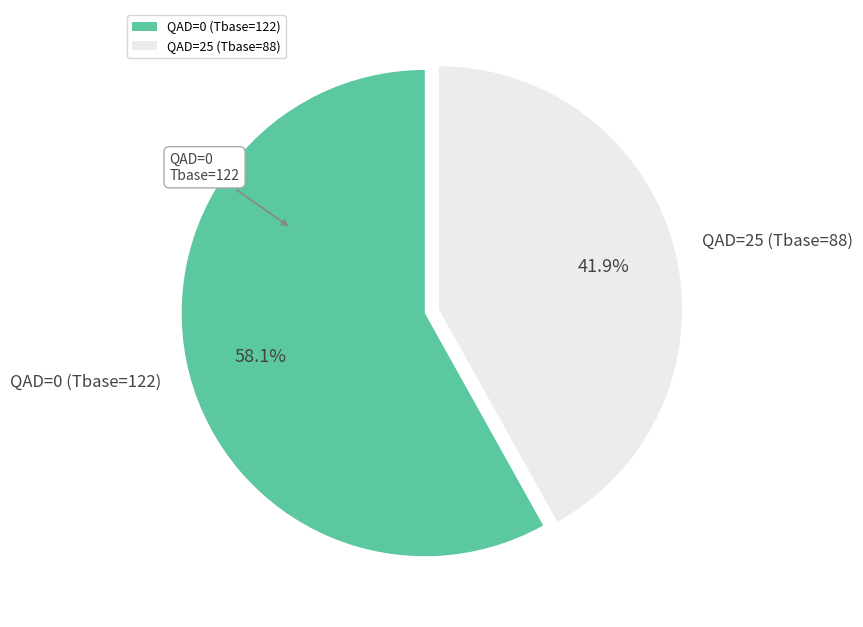

Is there any slice that represents more than half of the pie?

Yes